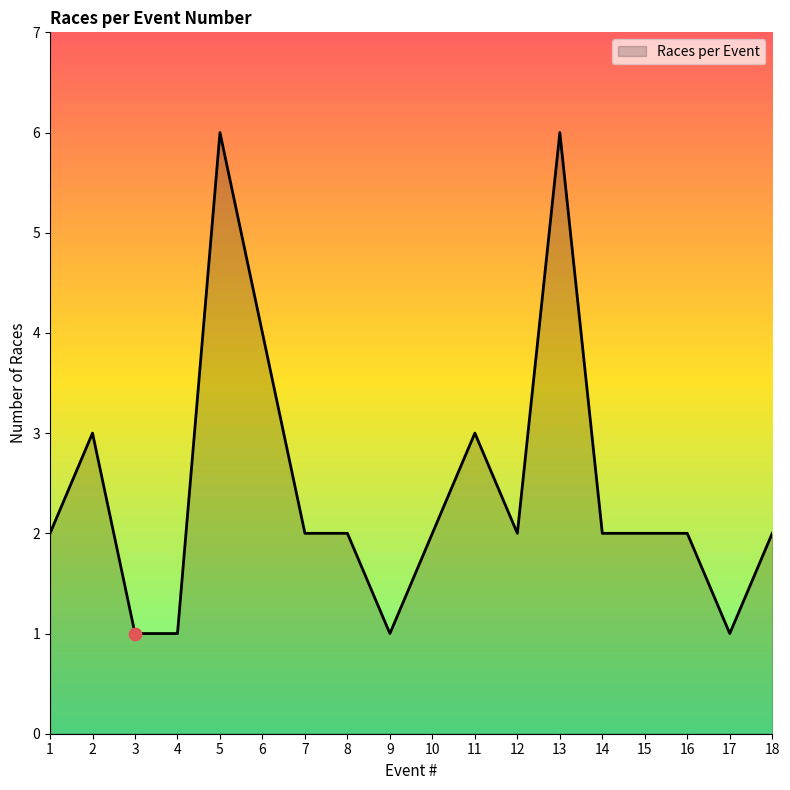

Approximately how many times larger is the value at 17 compared to 12?

0.5